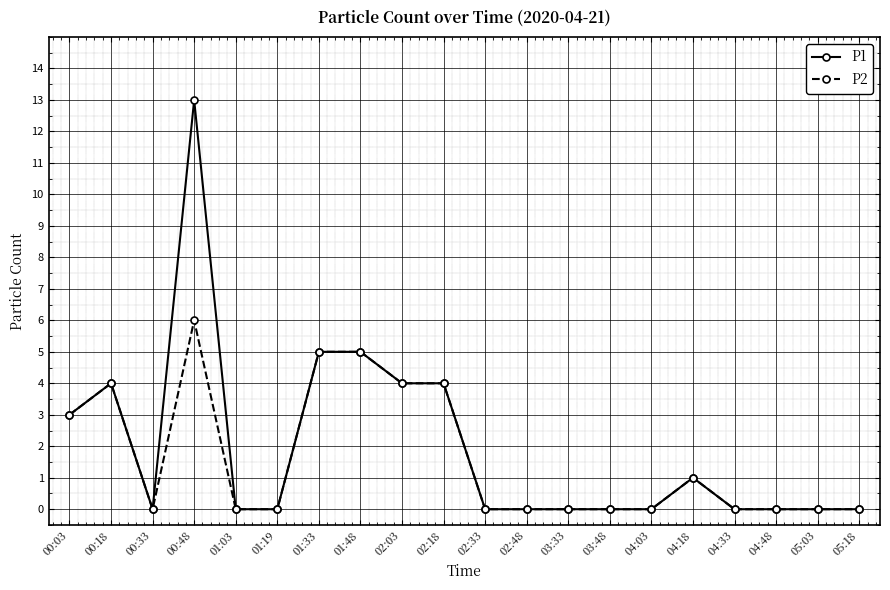

Count the P2 values in the range 0 to 4.

17